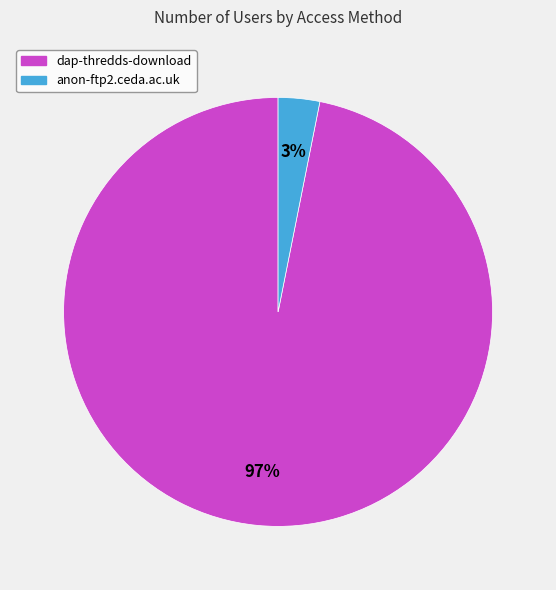

Which slice is the largest?

dap-thredds-download